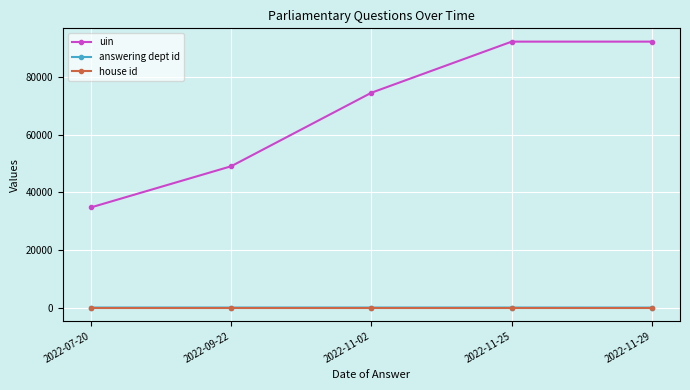

What is the label of the 2nd point from the left?

2022-09-22